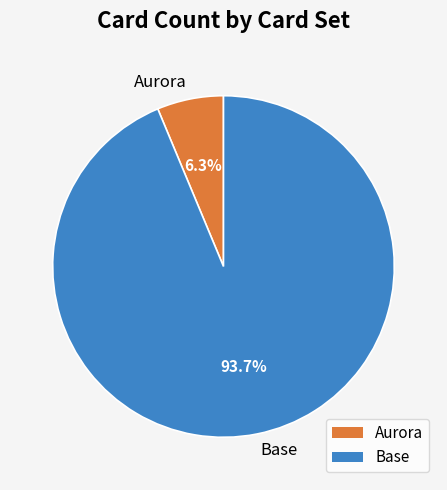

Does Aurora account for over 50% of the chart?

No